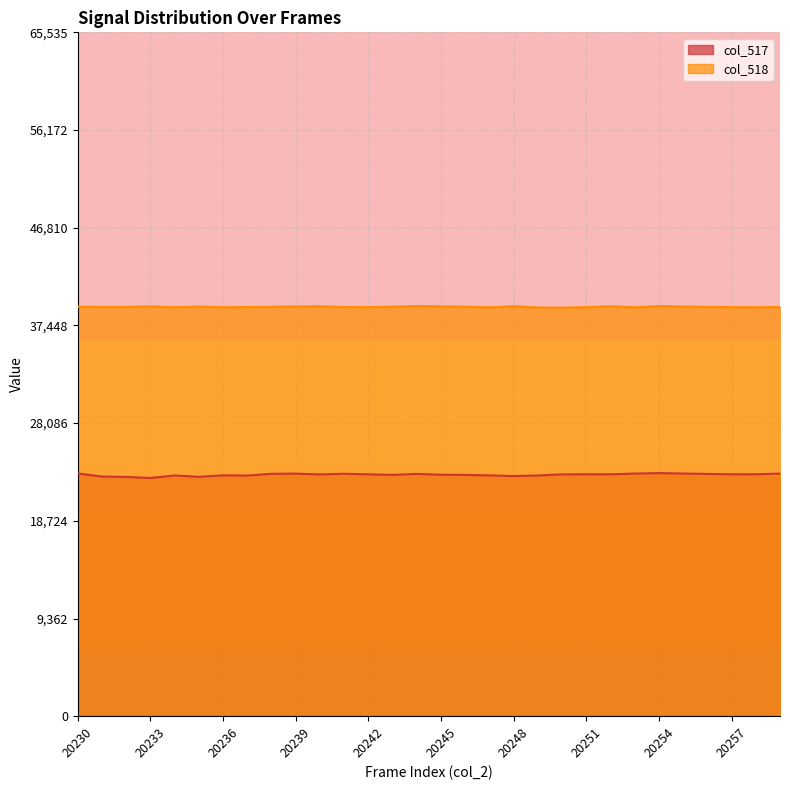

What is the value of the col_517 point at the 23rd from the left?

23185